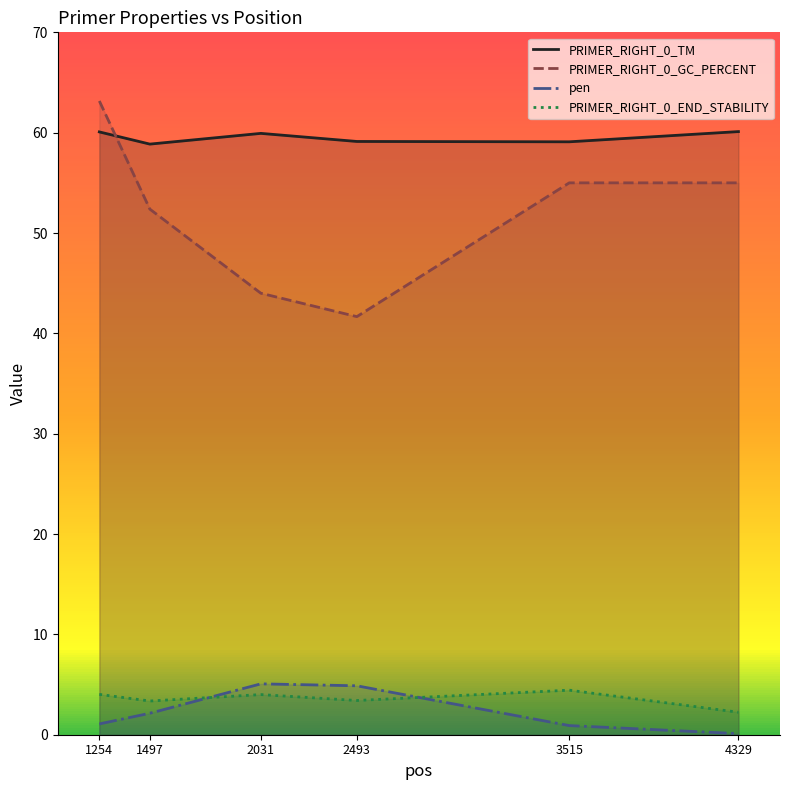

At which label does pen first exceed 2?

1497